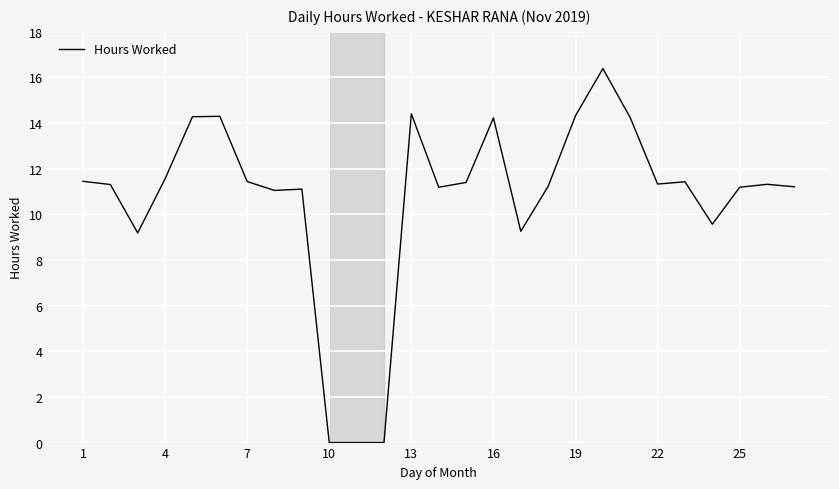

What is the greatest value displayed?

16.4